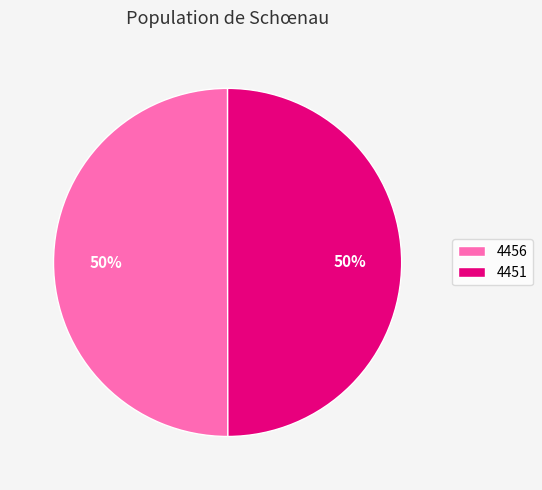

What is the ratio of the value at 4456 to the value at 4451?

1.0